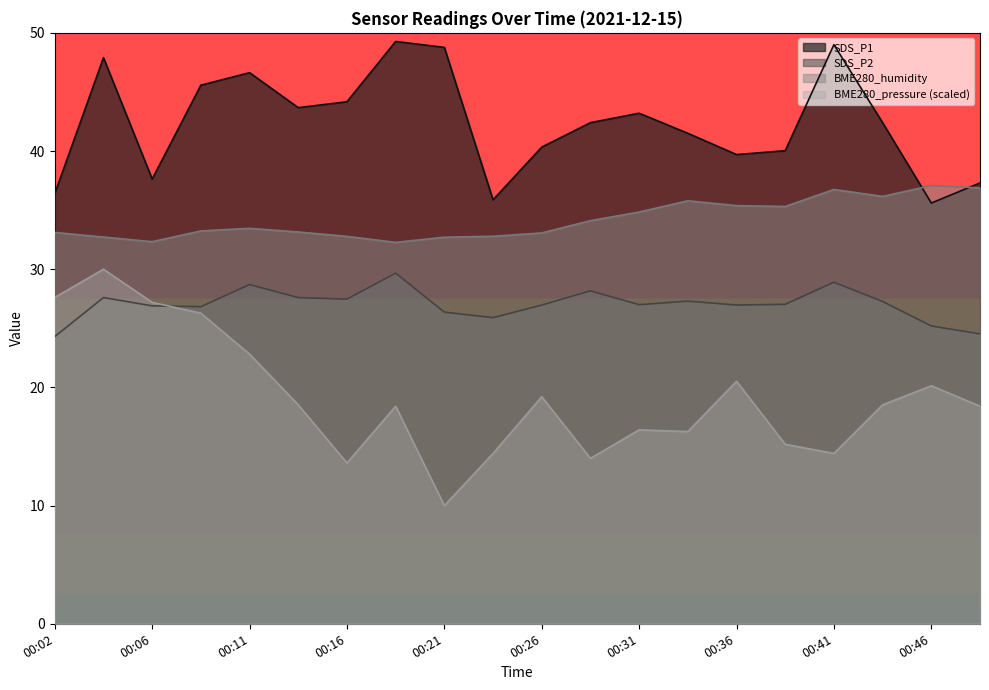

List the series in order of their overall mean, highest first.

SDS_P1, BME280_humidity, SDS_P2, BME280_pressure (scaled)